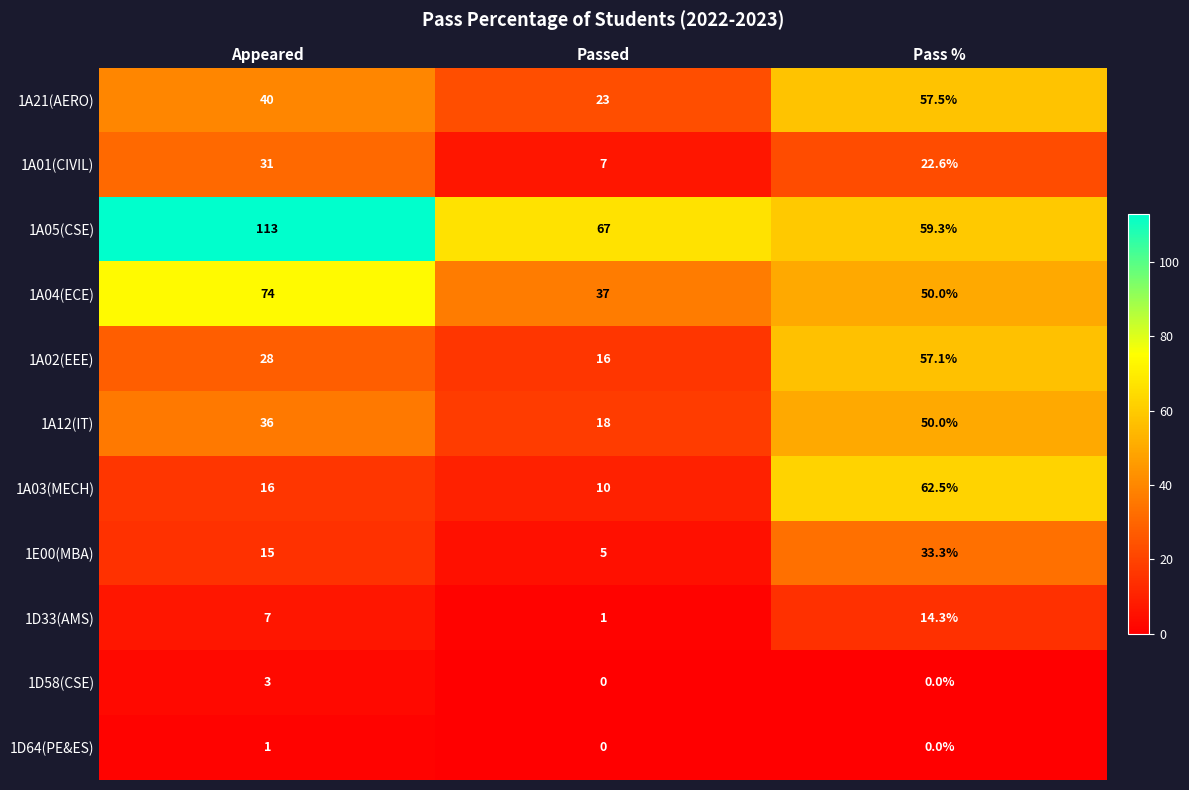

What is the highest value of the 1E00(MBA) series?

33.3